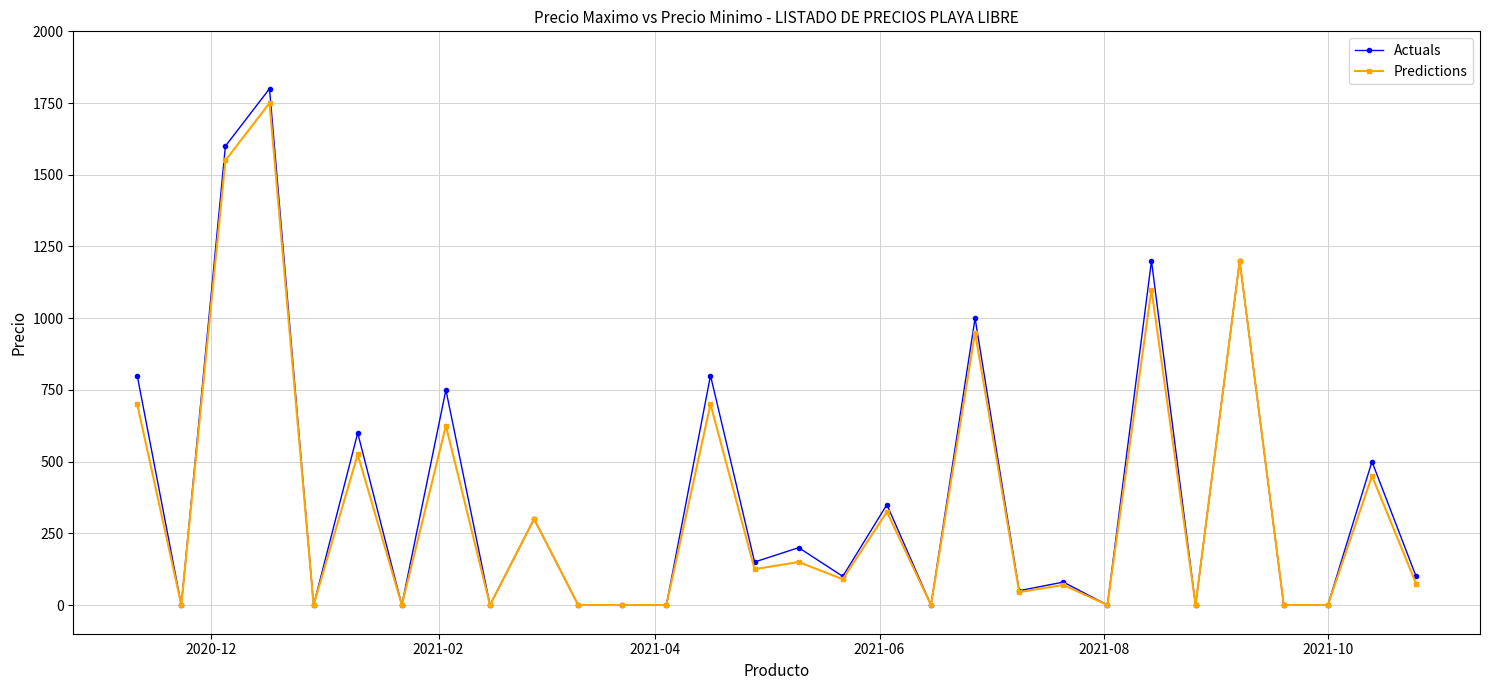

What is the highest value of the Actuals series?

1800